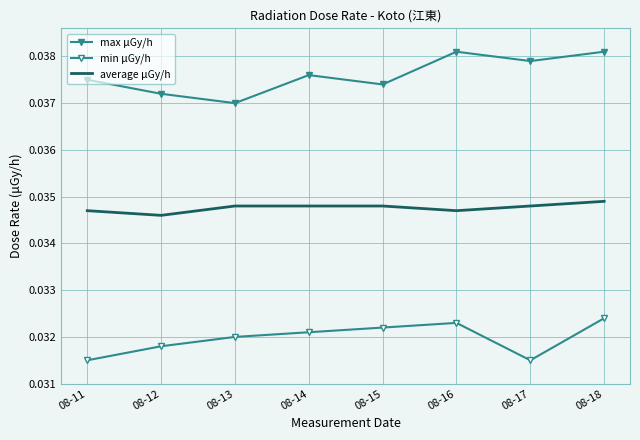

Reading left to right, what are all the values shown in this chart?

max μGy/h: 08-11=0.0	08-12=0.0	08-13=0.0	08-14=0.0	08-15=0.0	08-16=0.0	08-17=0.0	08-18=0.0
min μGy/h: 08-11=0.0	08-12=0.0	08-13=0.0	08-14=0.0	08-15=0.0	08-16=0.0	08-17=0.0	08-18=0.0
average μGy/h: 08-11=0.0	08-12=0.0	08-13=0.0	08-14=0.0	08-15=0.0	08-16=0.0	08-17=0.0	08-18=0.0